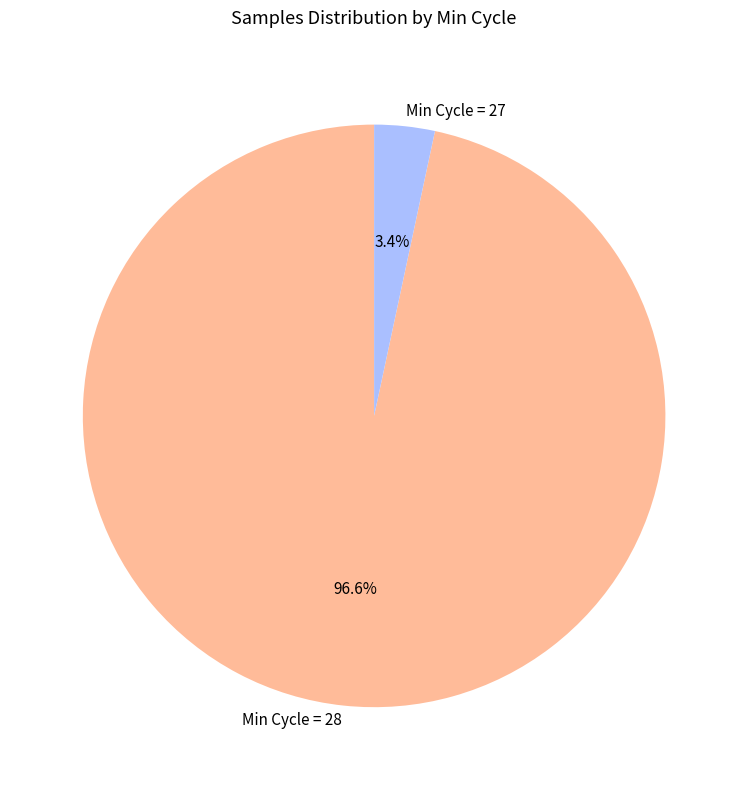

Combined, what portion of the pie is Min Cycle = 27 and Min Cycle = 28?

100.0%